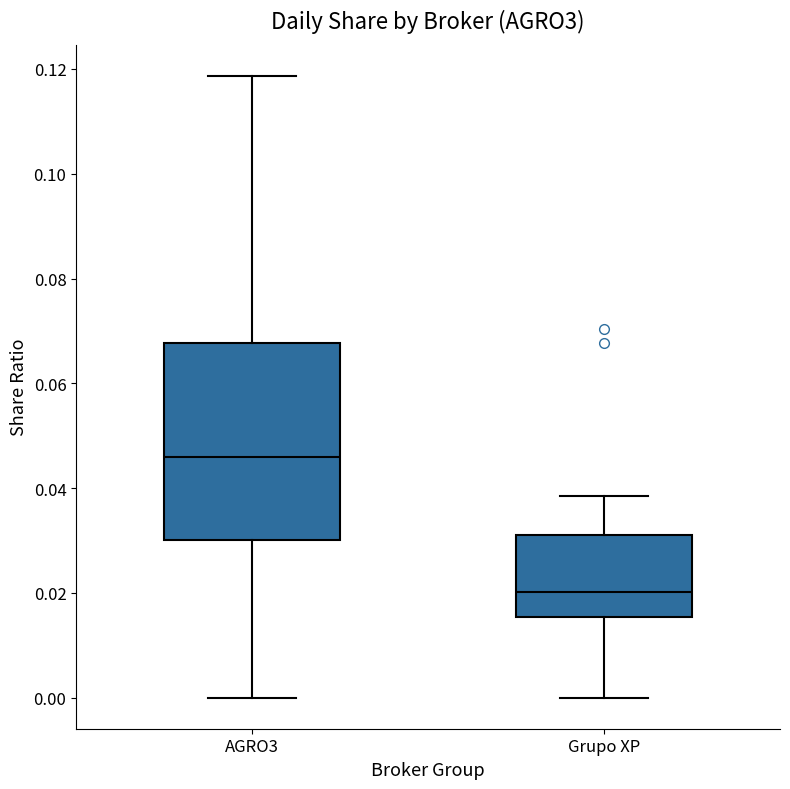

Reading left to right, read every box against the y-axis: the position of its median line, the range the box covers, and the ends of its whiskers. The values are not printed on the chart, so give them approximately, as read against the axis.

AGRO3: median 0.046, box 0.030 to 0.068, whiskers 0.000 to 0.118
Grupo XP: median 0.020, box 0.016 to 0.032, whiskers 0.000 to 0.038